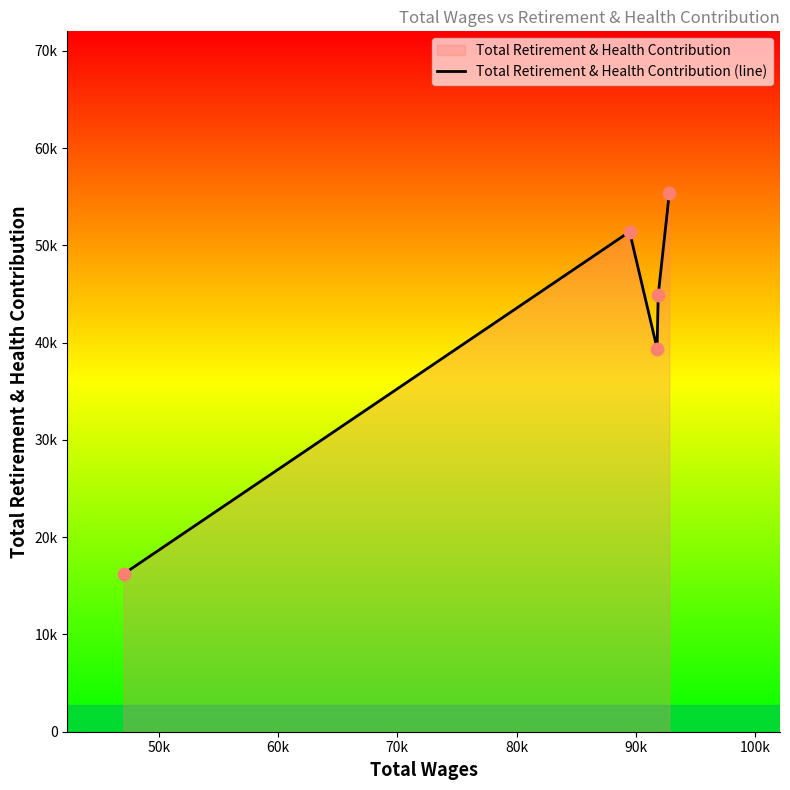

Between 80k and 60k, which is larger?

80k